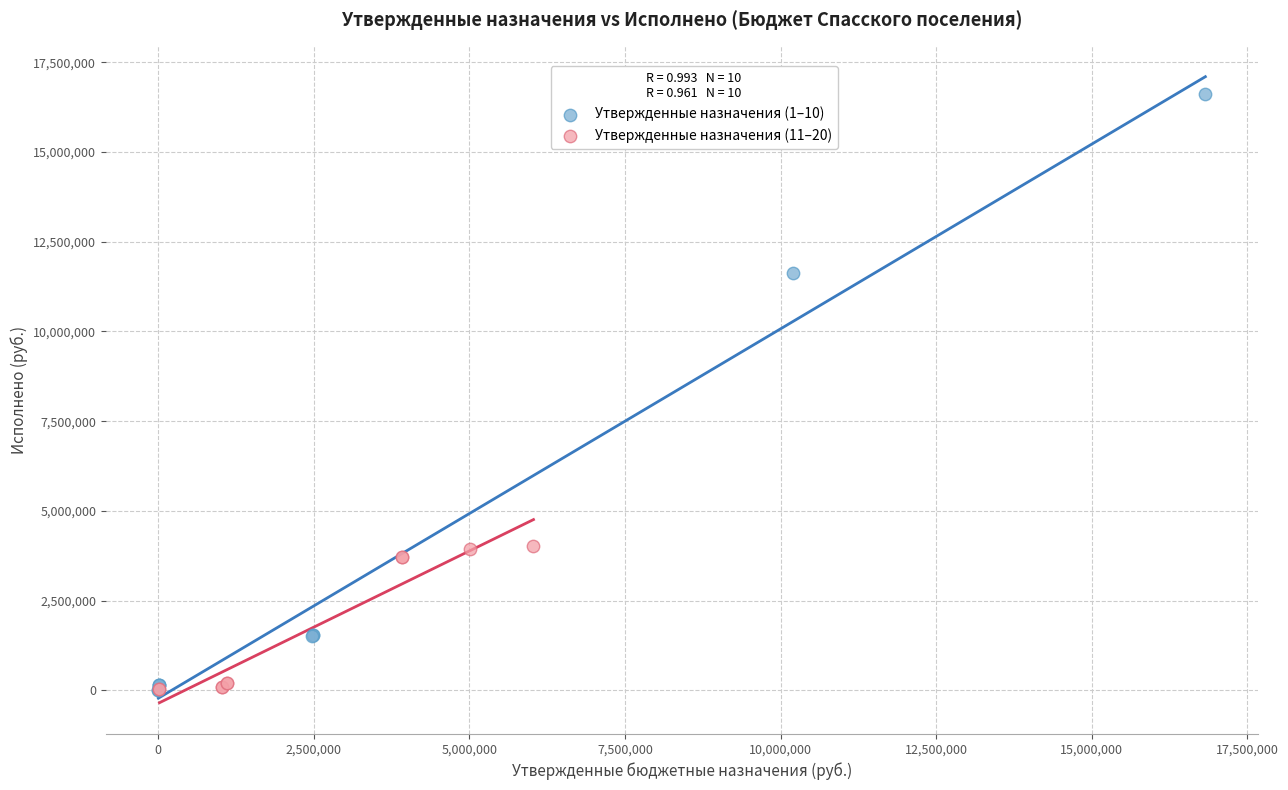

Which series contains the highest Y value?

Утвержденные назначения (1–10)